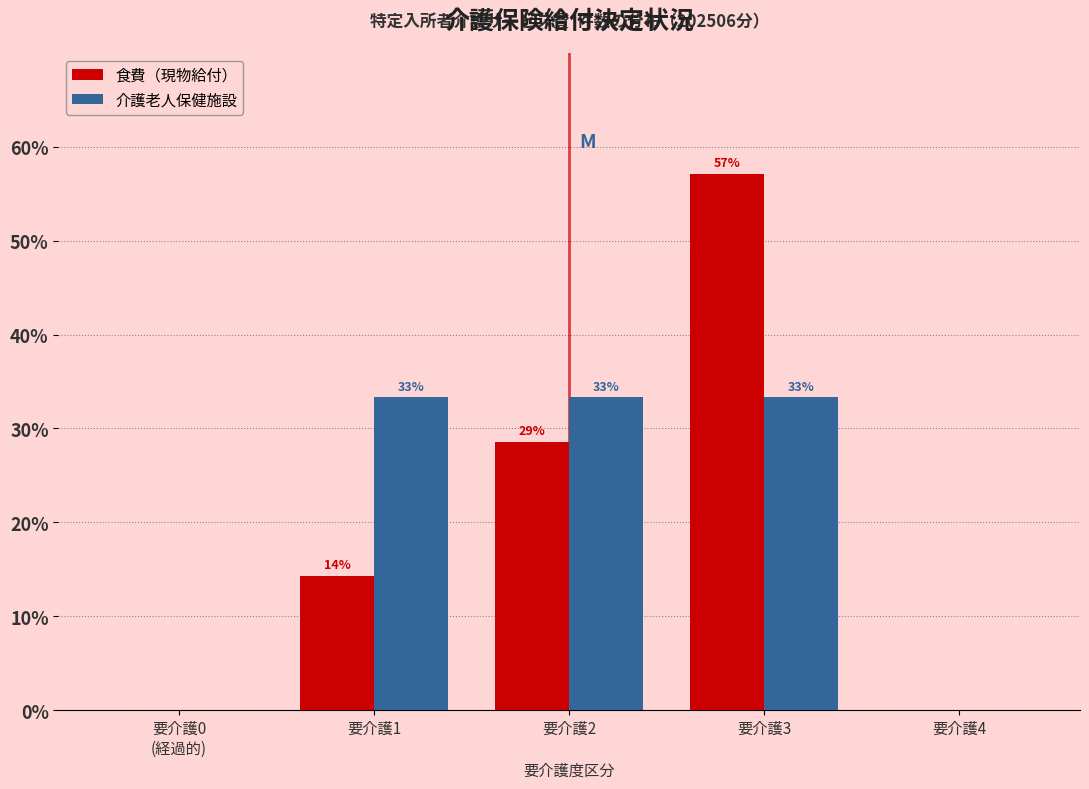

Are the bars horizontal?

No